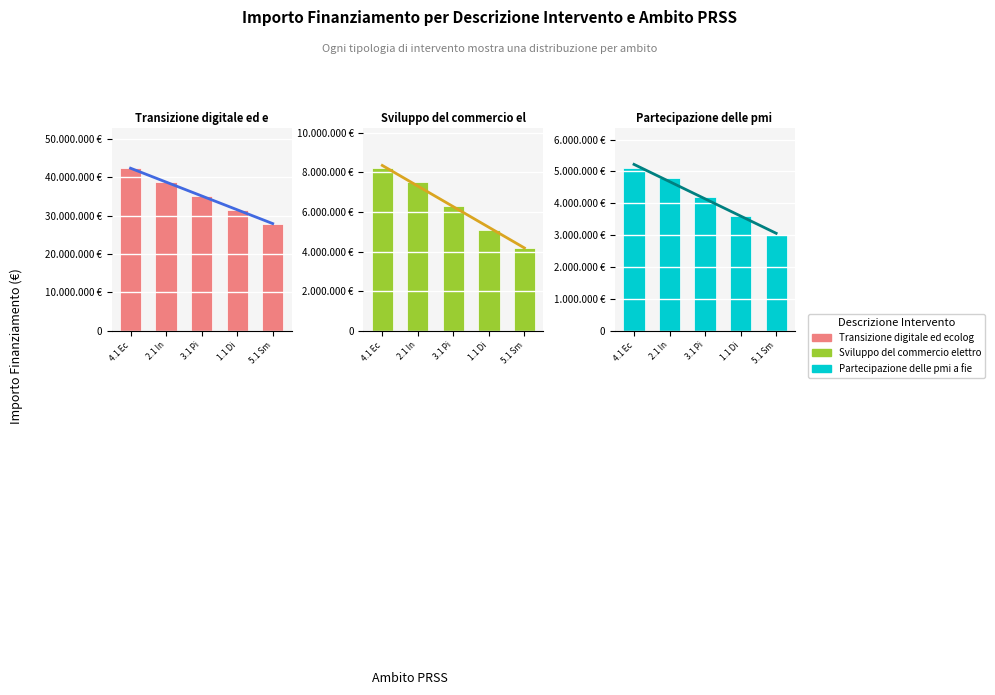

How many bars are there in total?

15